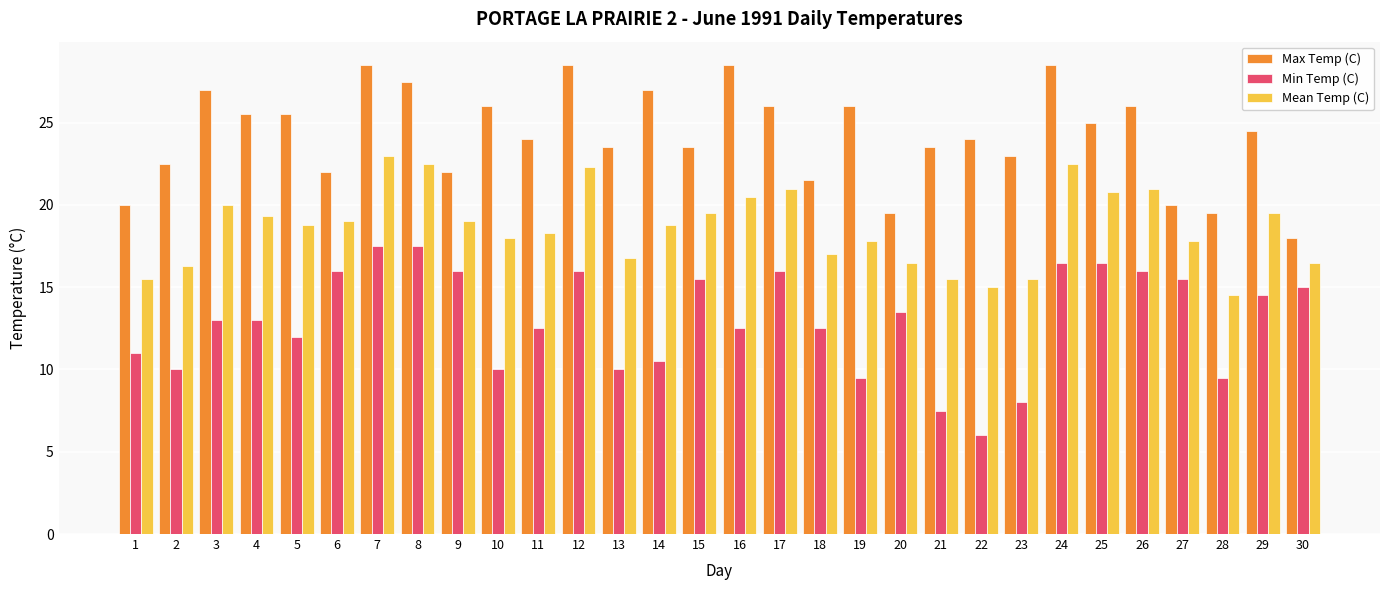

Is it true that Min Temp (C) equals 13.0 at 4?

True